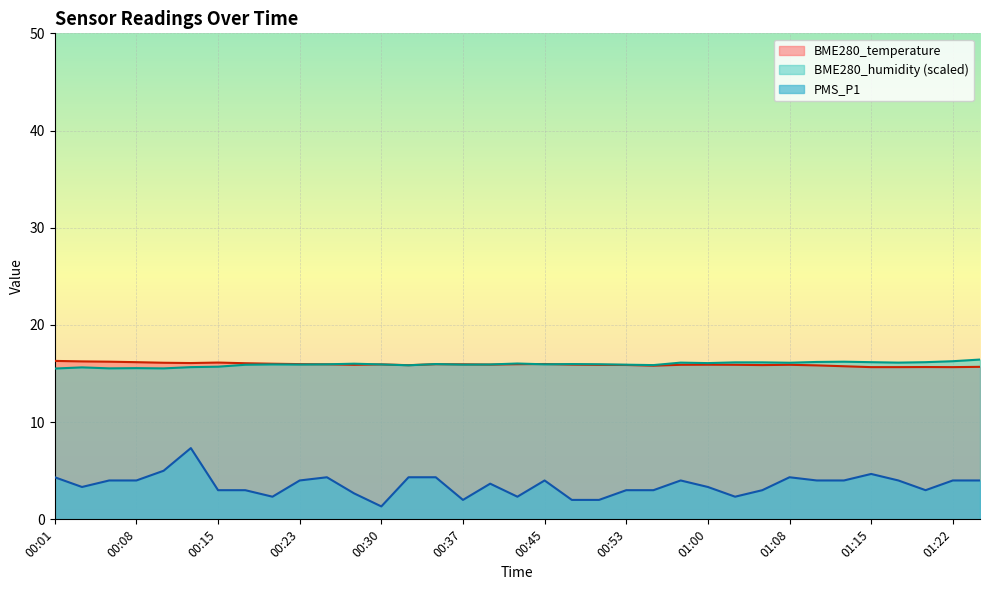

Which label corresponds to the largest value in the chart?

00:01